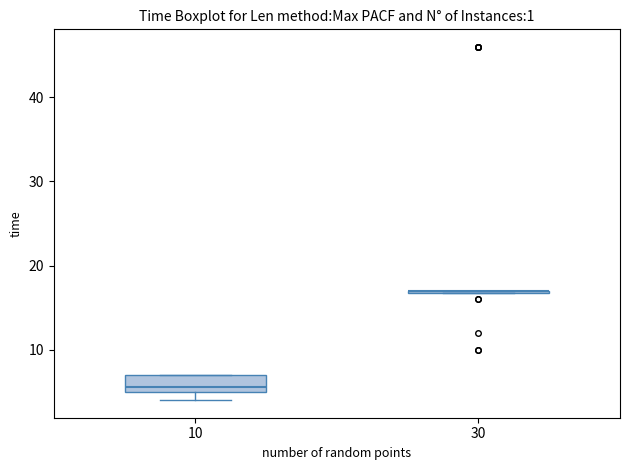

Which box is the tallest, from its lower edge to its upper edge?

10